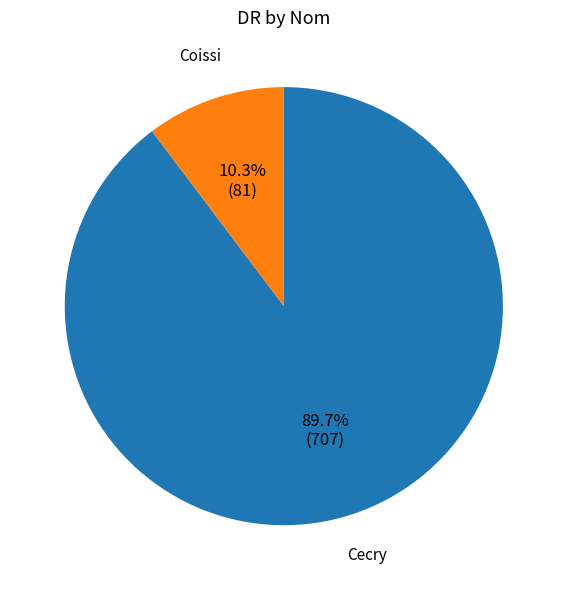

To the nearest percent, what is the difference between the largest and smallest slice percentages?

79%